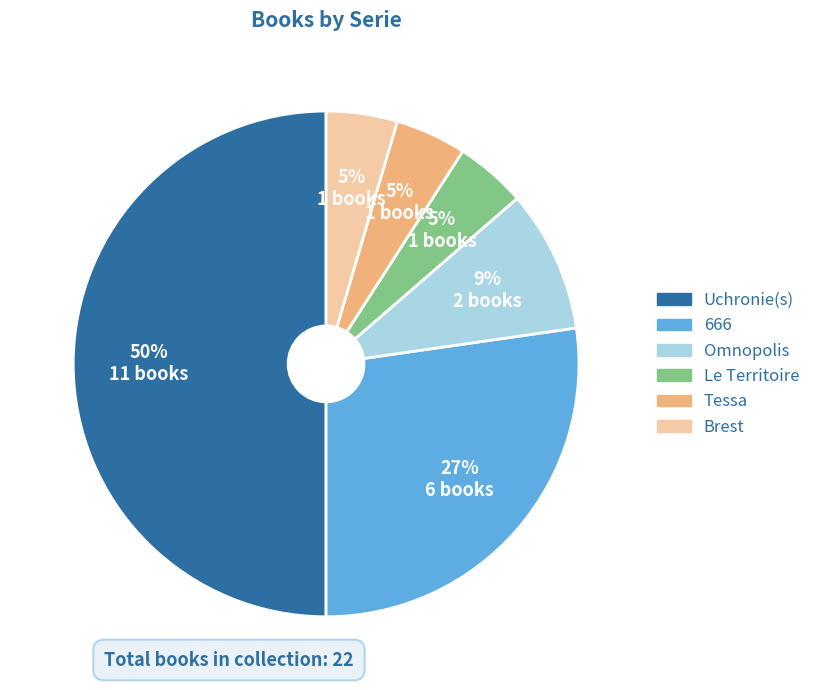

To the nearest percent, what is the difference between the largest and smallest slice percentages?

45%